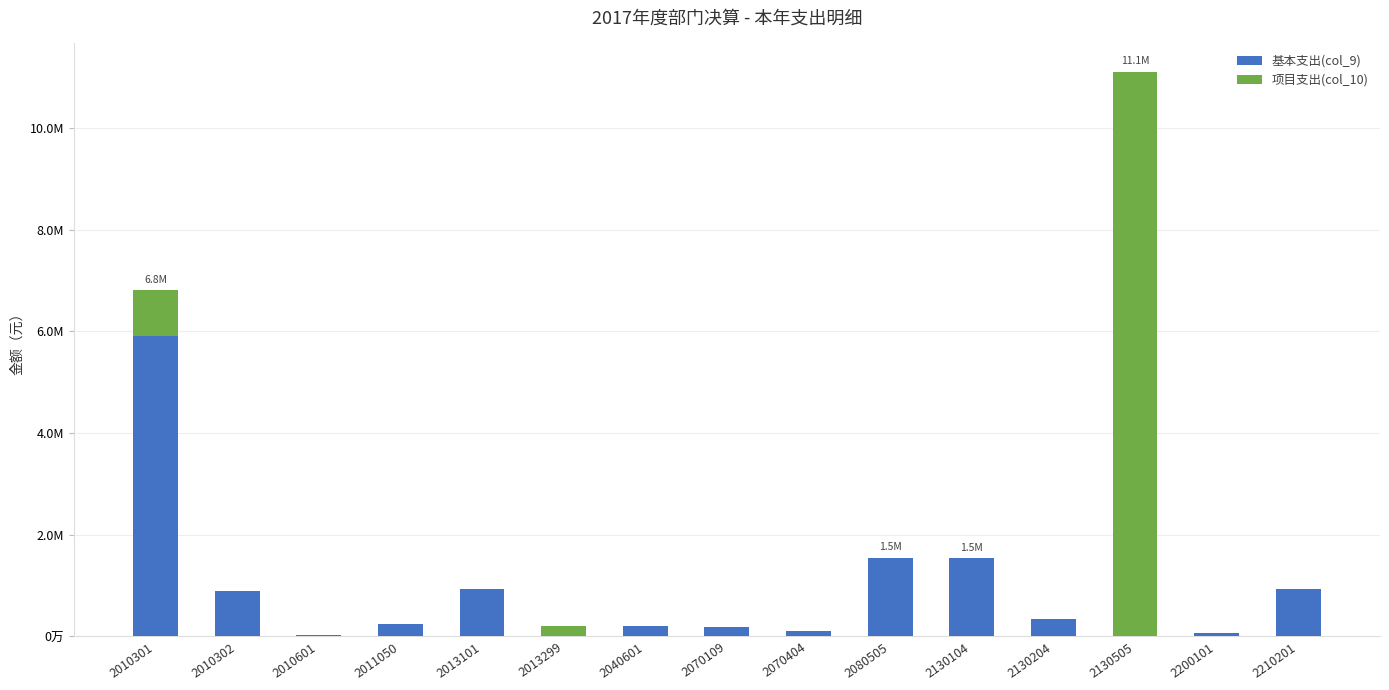

At which label does 基本支出(col_9) first exceed 252009?

2010301